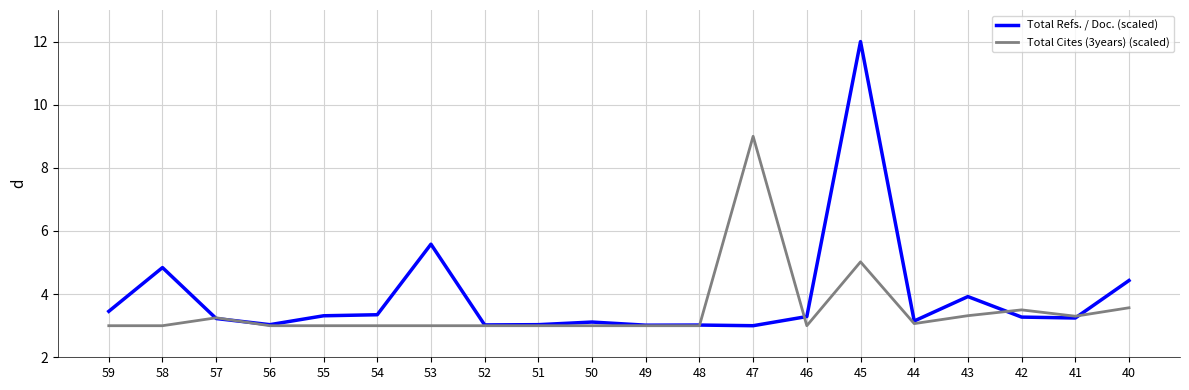

Does the chart have visible grid lines?

Yes